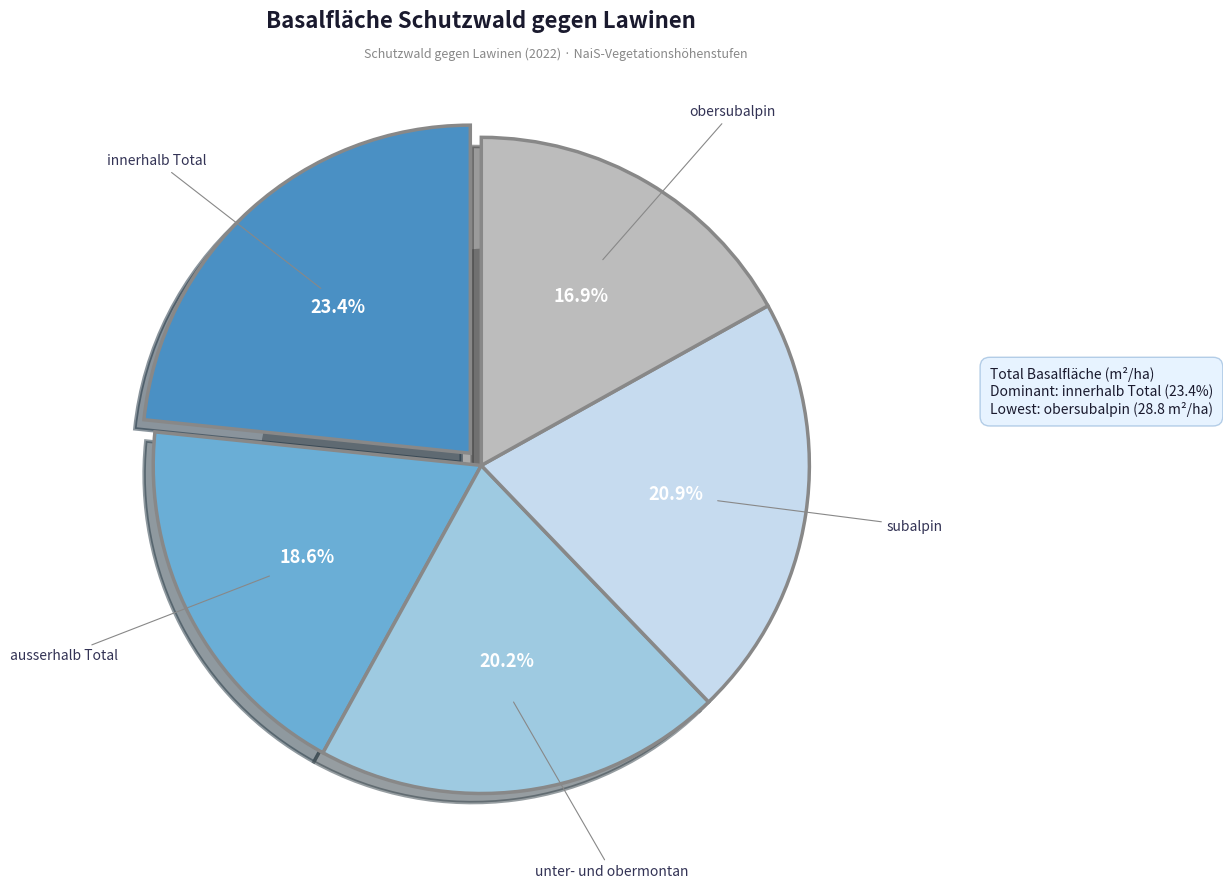

To the nearest percent, what is the difference between the innerhalb Total and obersubalpin slice percentages?

6%